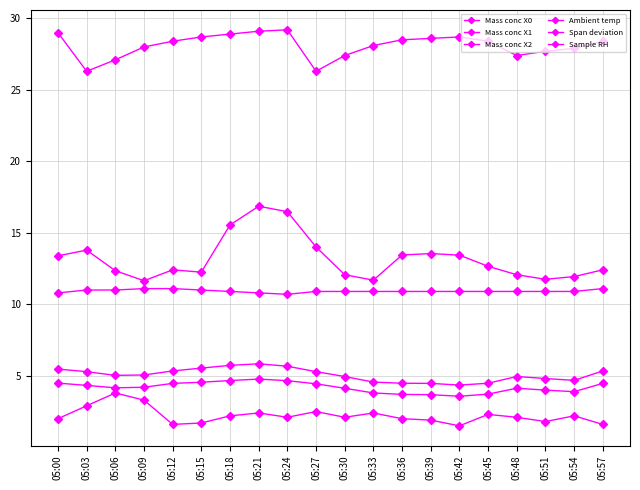

What value does the Sample RH series have at 05:12?

11.1